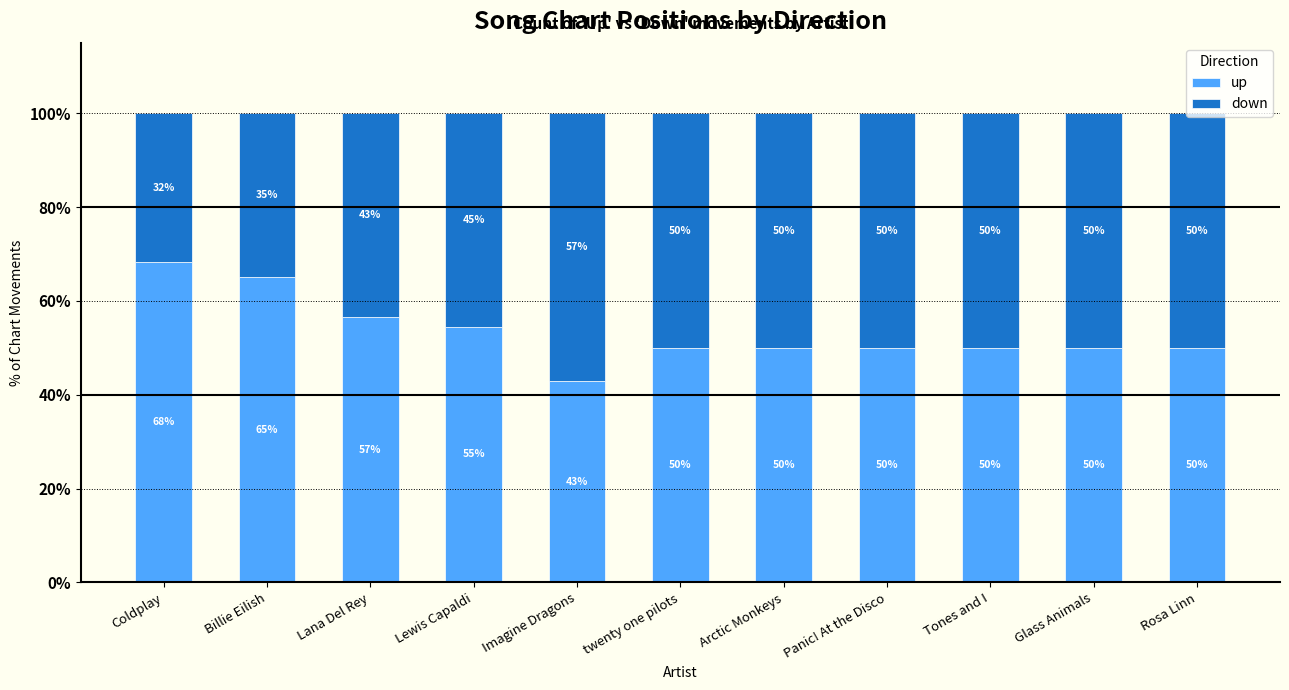

Is it true that up equals 100.8 at Coldplay?

False